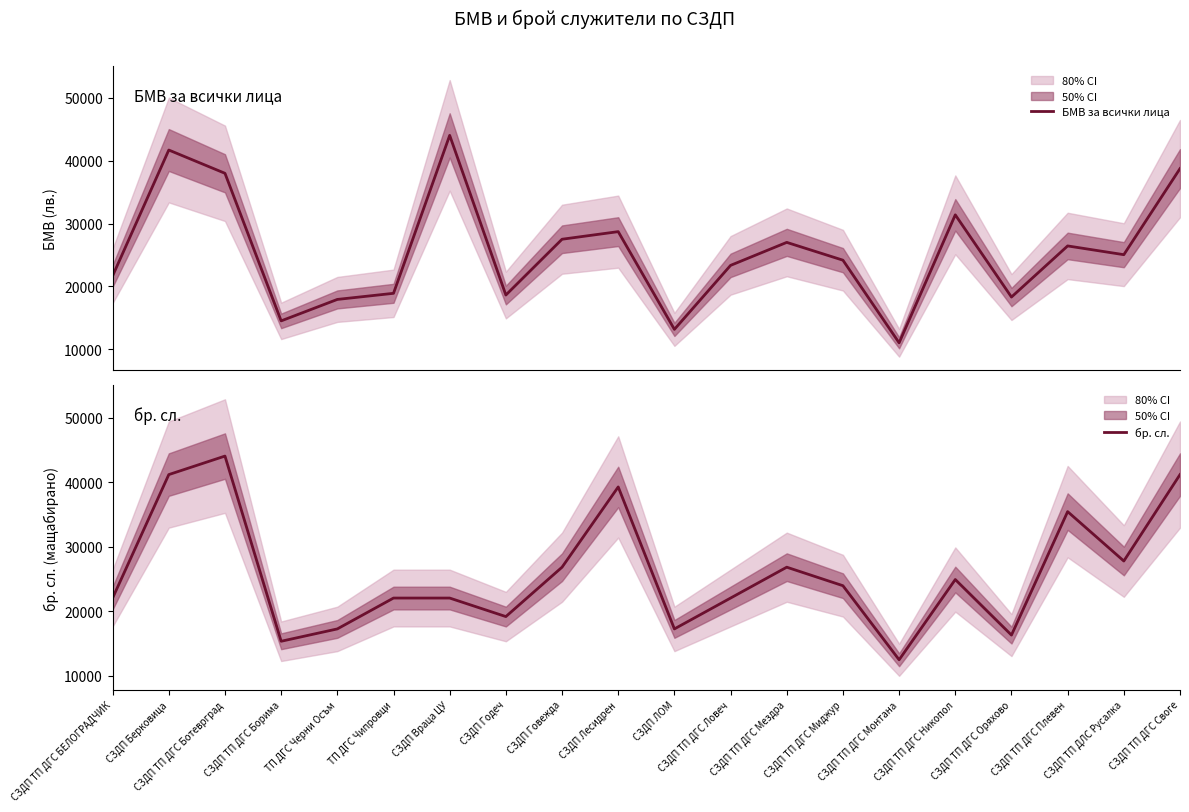

True or false: бр. сл. and БМВ за всички лица intersect in this chart.

True